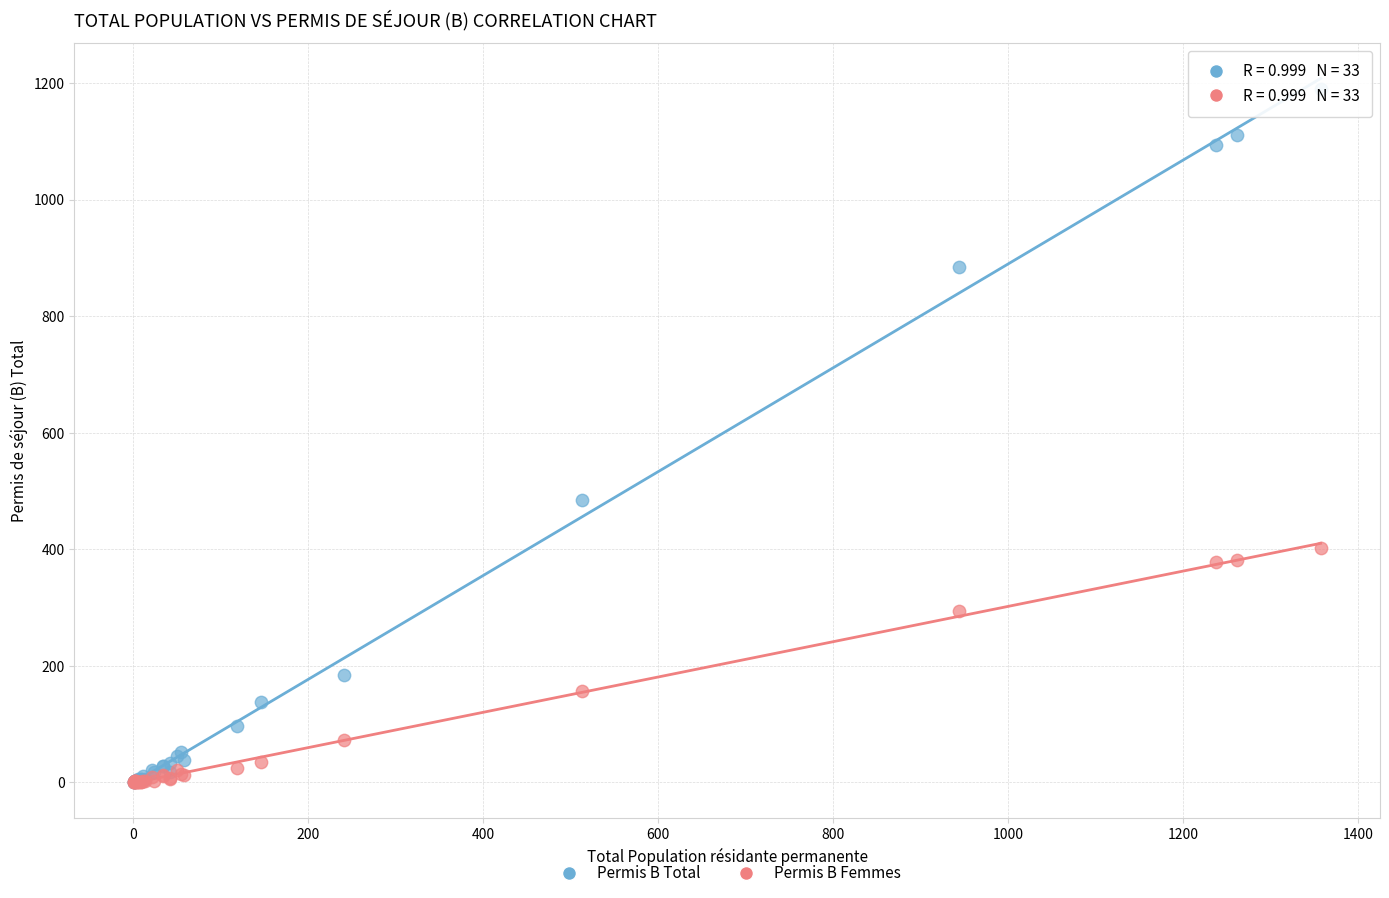

Across all series, what Y value is closest to 595?

485